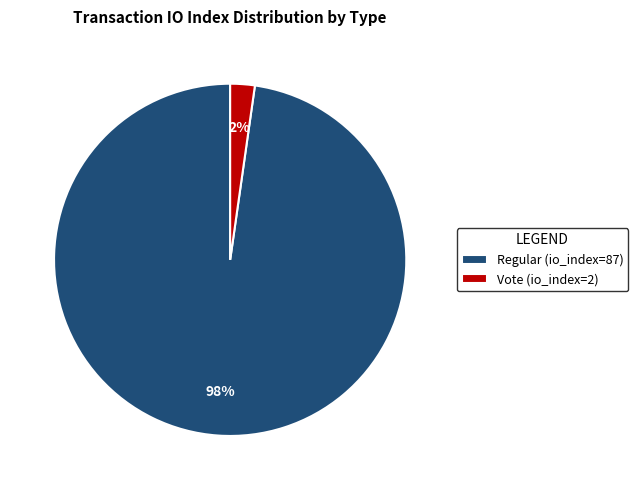

Which category has the biggest portion of the pie?

Regular (io_index=87)